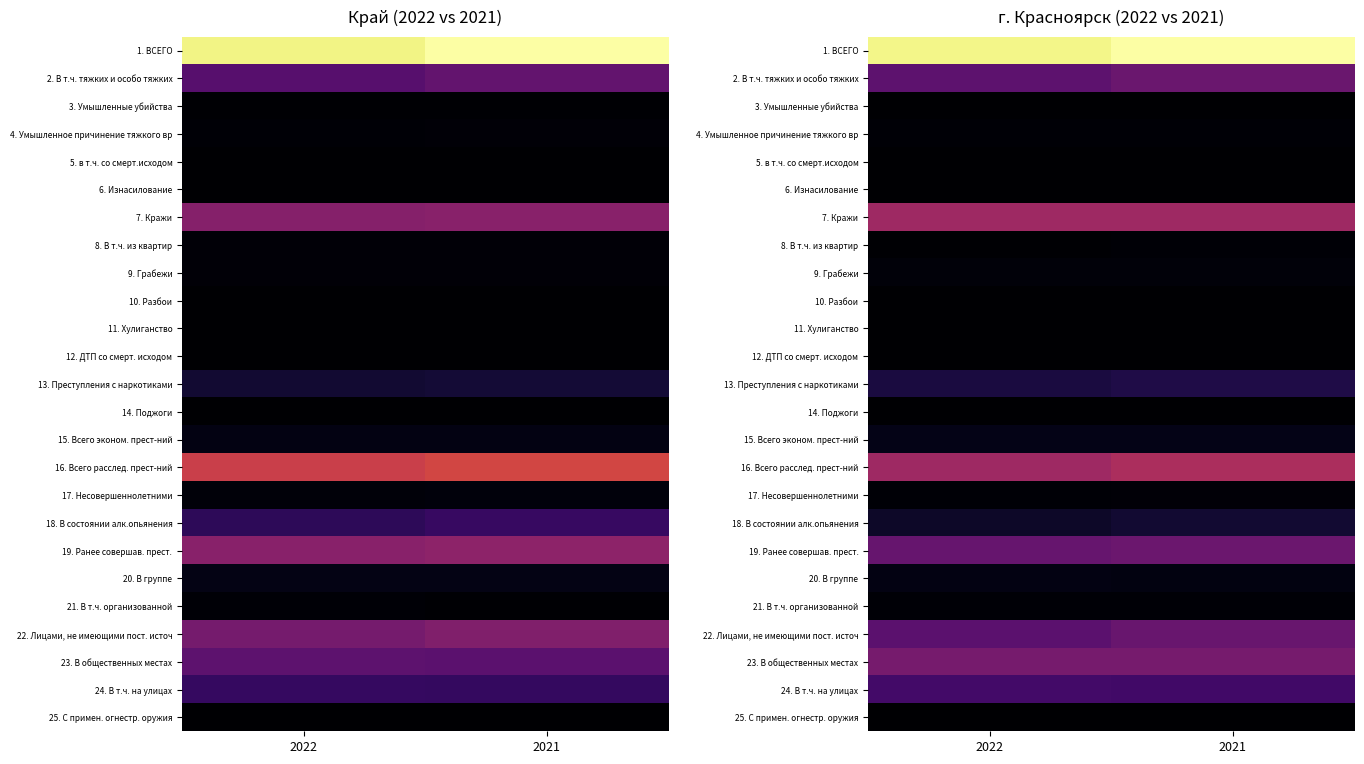

True or false: 22. Лицами, не имеющими пост. источ has a value of 0.4 at 2021.

False